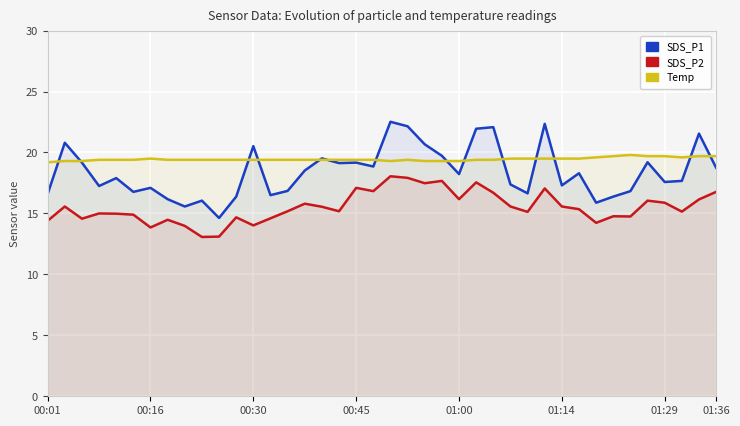

What are all the series names shown in the legend?

SDS_P1, SDS_P2, Temp